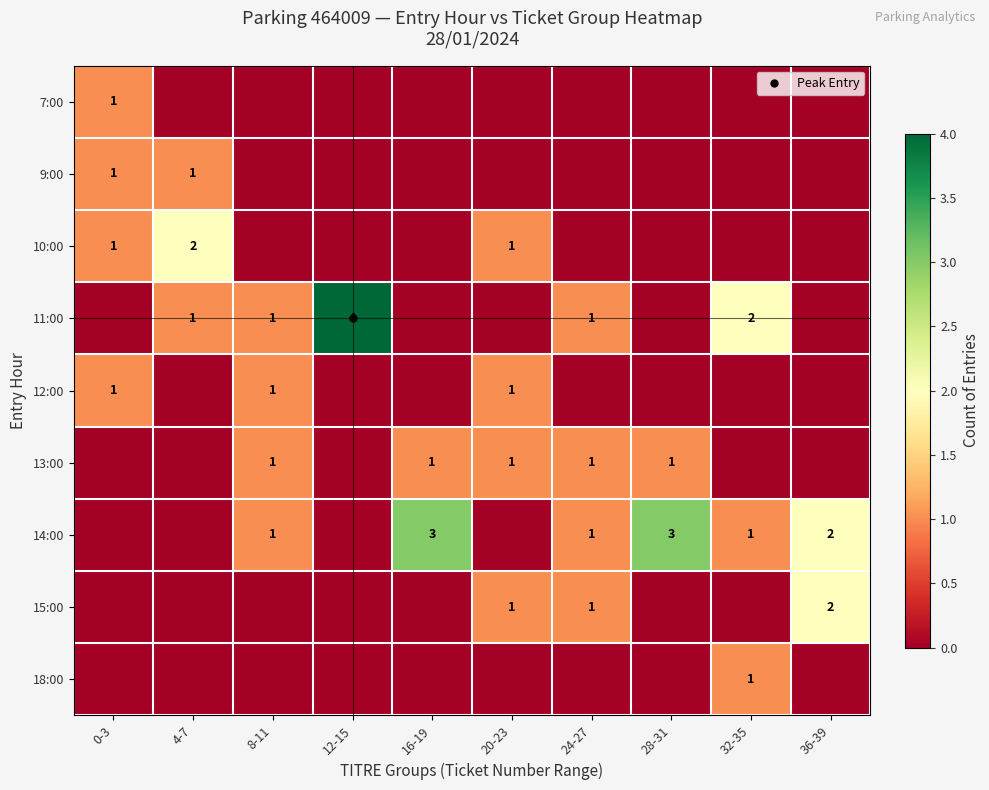

How many positive values does the 12:00 series have?

3